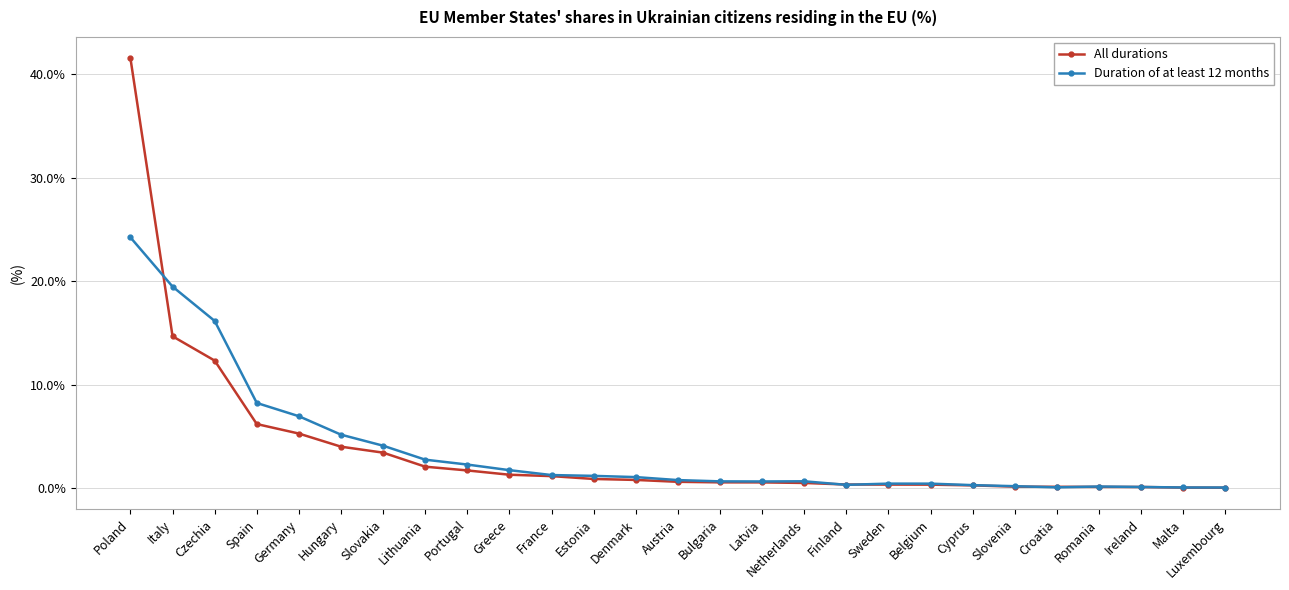

At which category is the sum across all series the highest?

Poland